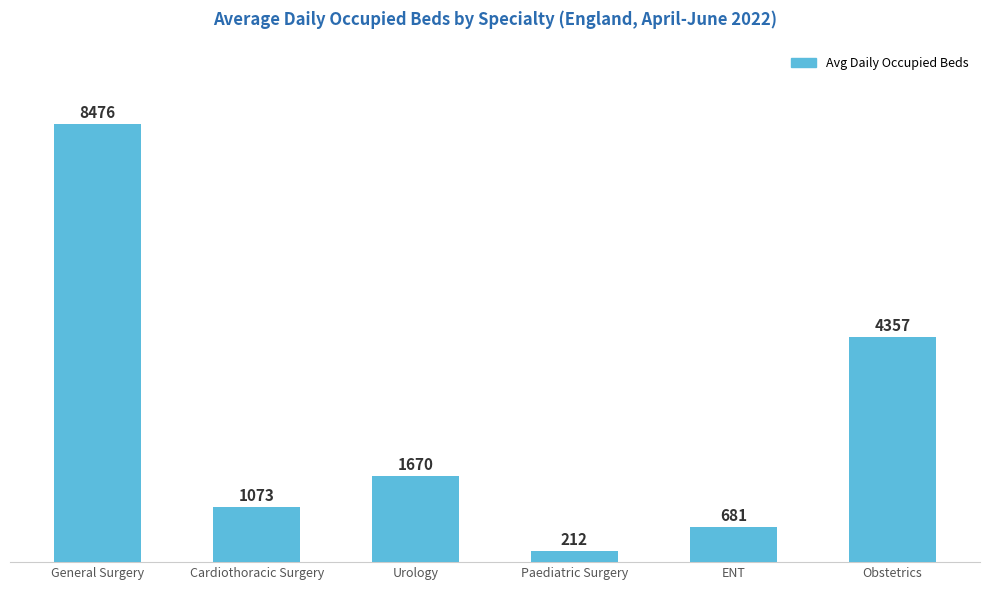

At which category does the chart reach its peak across all series?

General Surgery